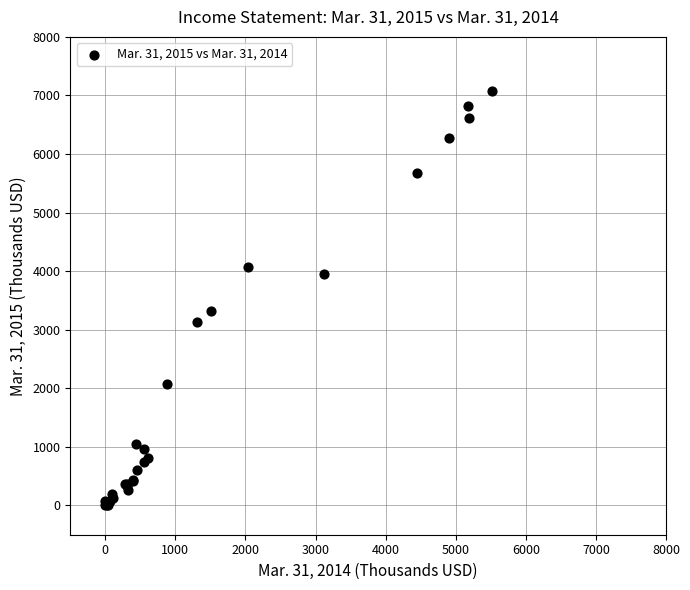

What Y value in the scatter plot is closest to 3541?

3326